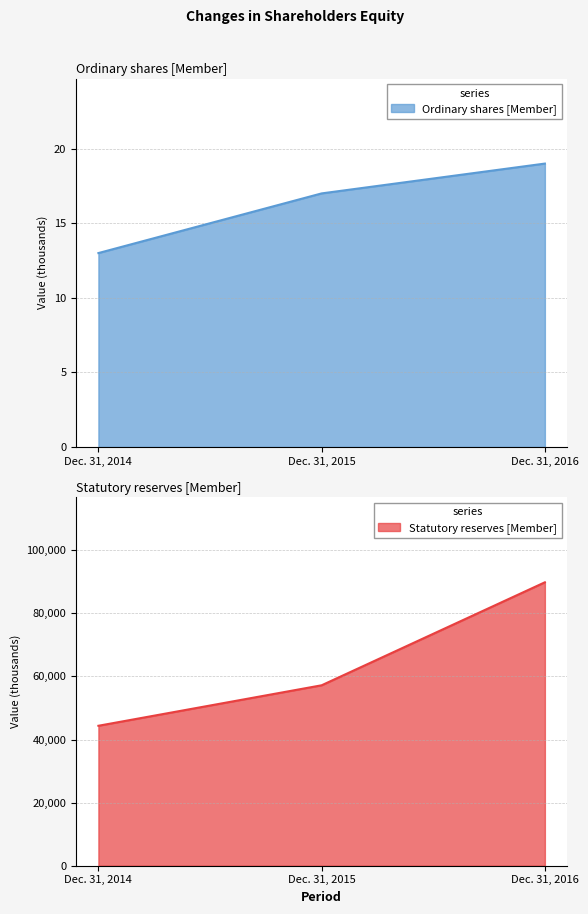

How many lines are shown in the chart?

2